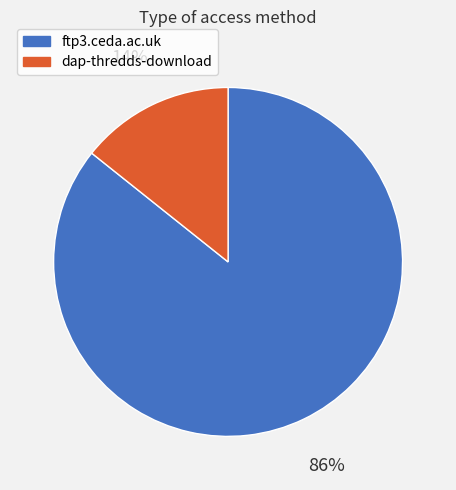

Is it true that ftp3.ceda.ac.uk is 86% of the pie?

True